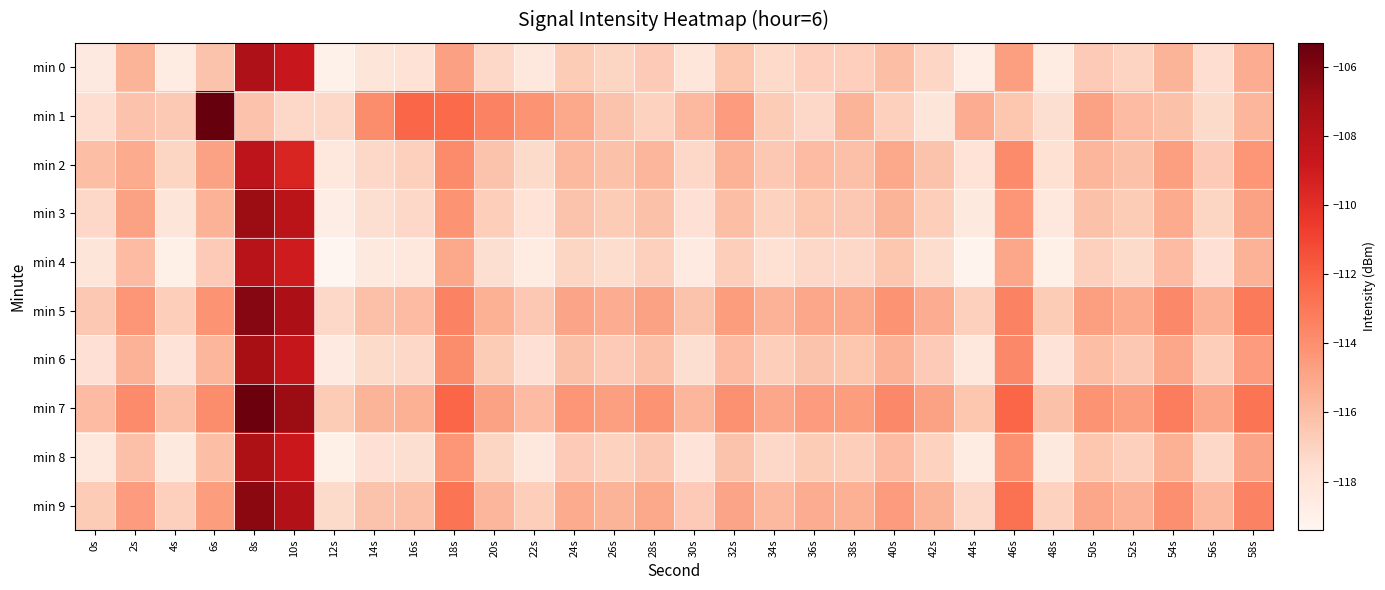

What is the minimum value shown in the chart?

-119.4